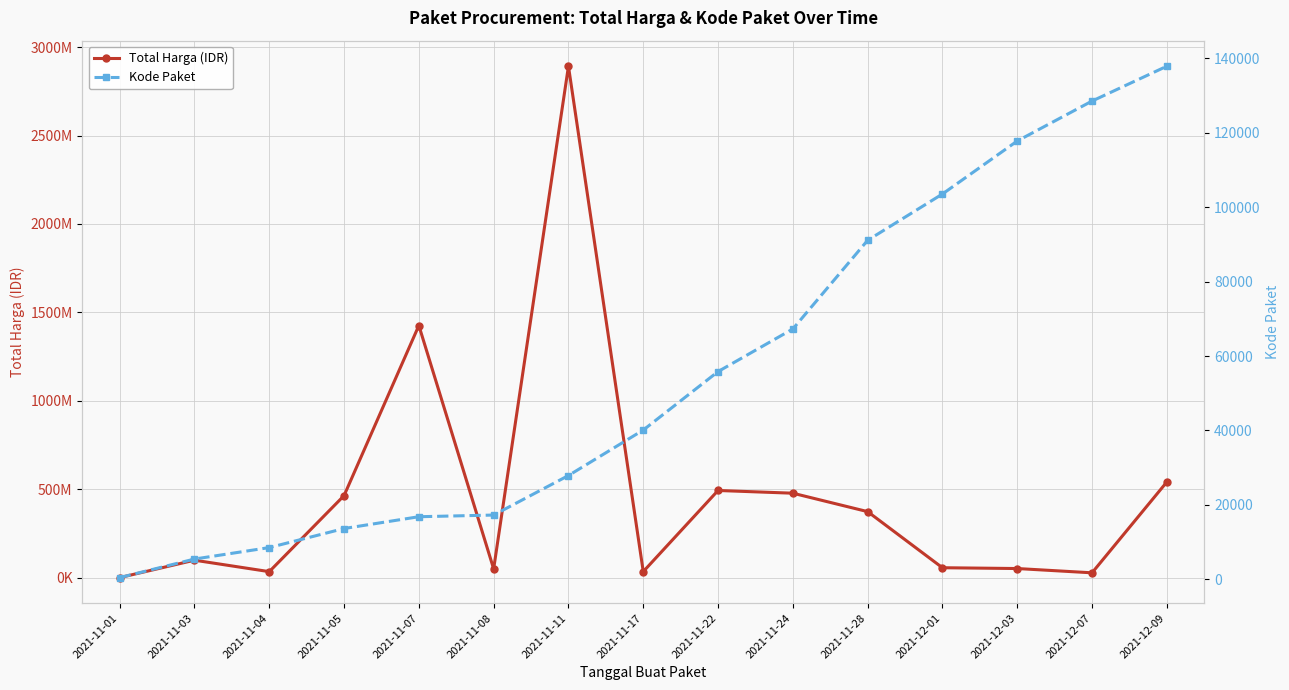

List the series in order of their peak value, lowest first.

Kode Paket, Total Harga (IDR)